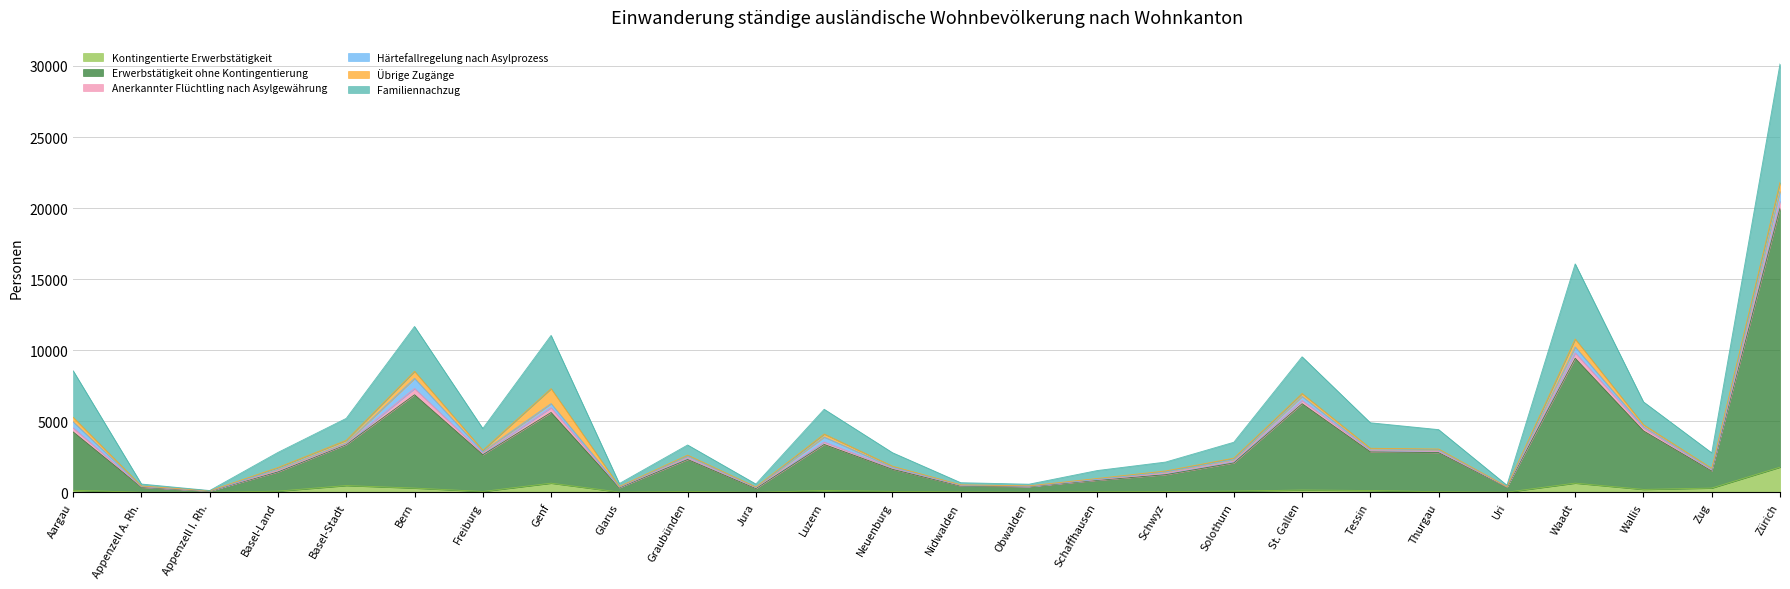

Which series changed the most between Obwalden and Uri?

Familiennachzug